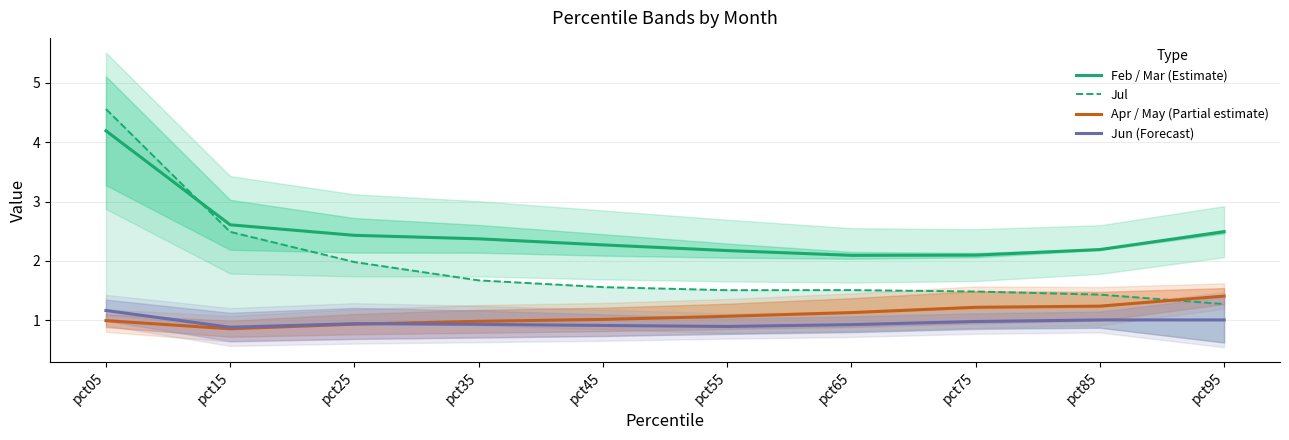

At which label does Jun (Forecast) reach its peak?

pct05